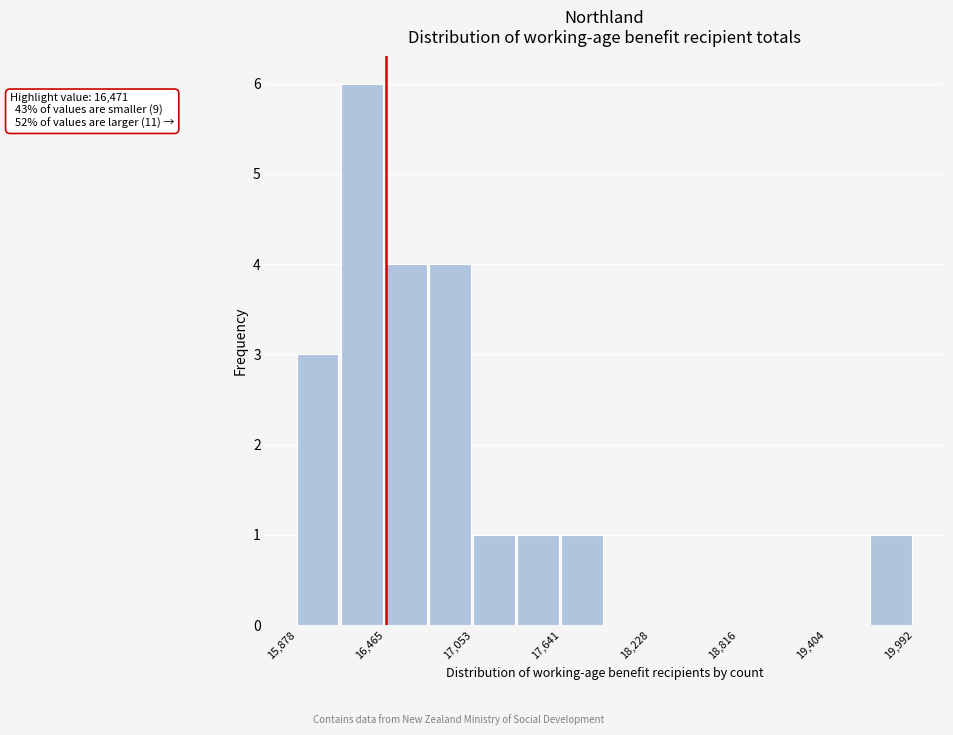

Read against the x-axis, roughly where is the centre of the tallest bar?

16300